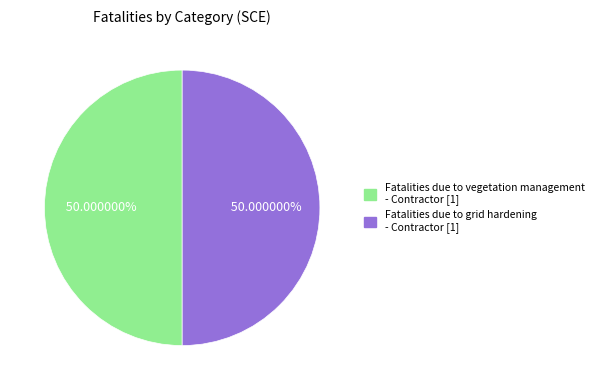

Count the number of slices in the pie.

2